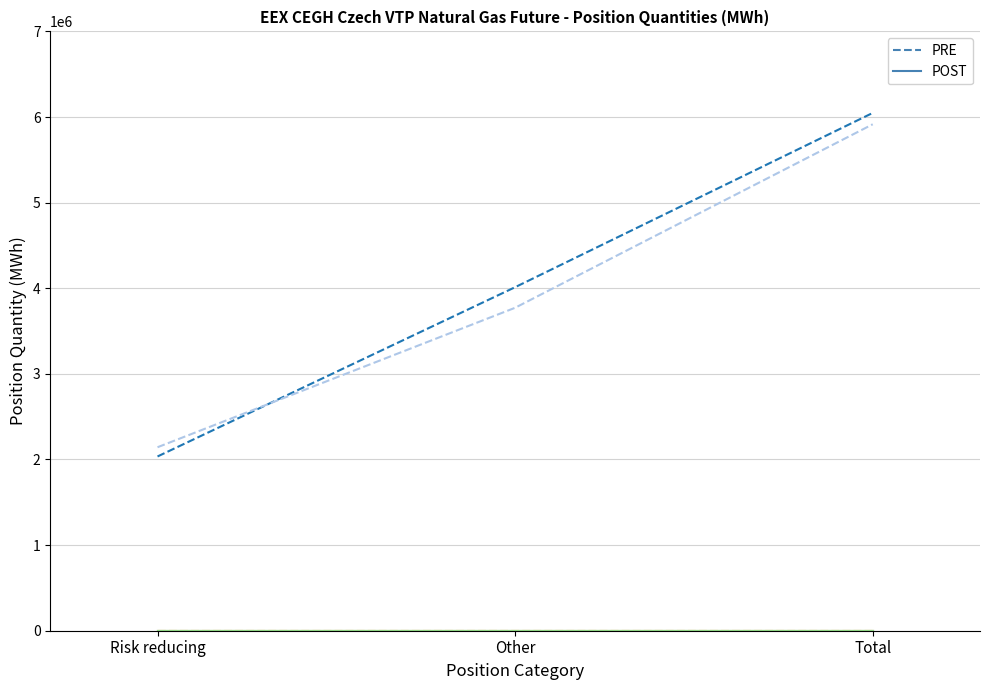

Does the chart display data point markers on the line(s)?

No